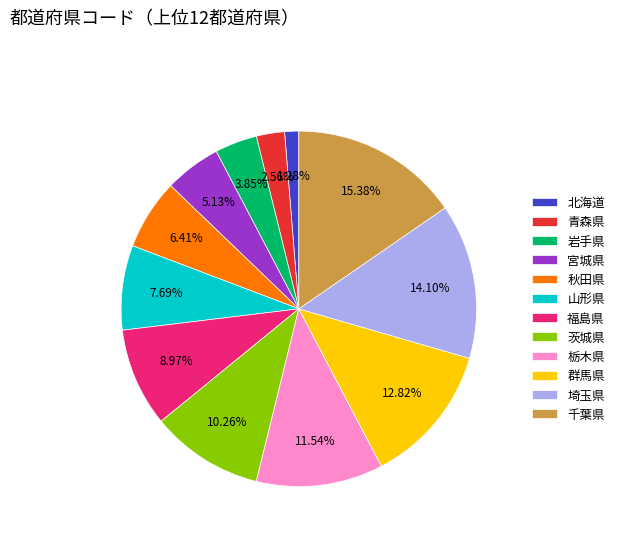

To the nearest percent, what percentage of the pie is 岩手県?

4%